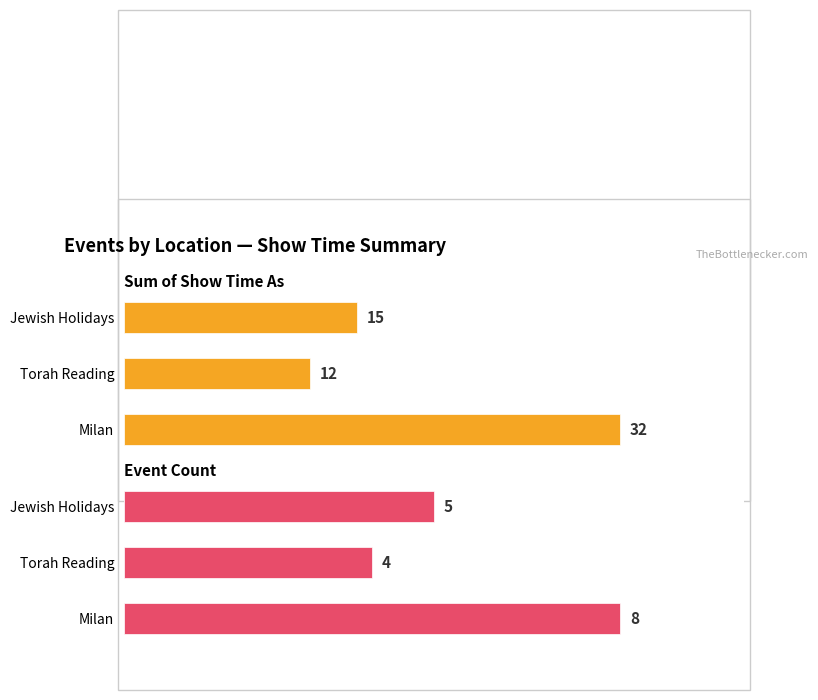

Rank the series by their maximum value, from highest to lowest.

Sum of Show Time As, Event Count